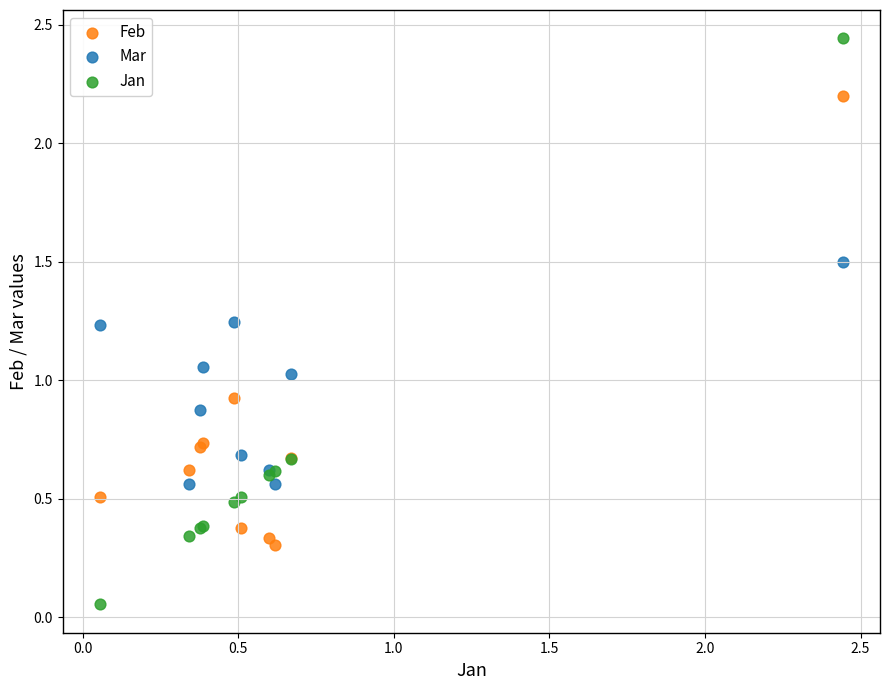

Which series contains the highest Y value?

Jan